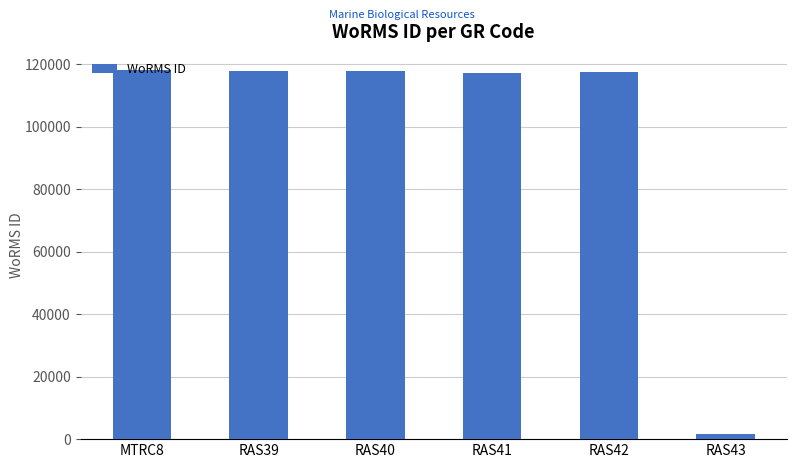

What is the sum of the values at RAS40 and MTRC8?

235638